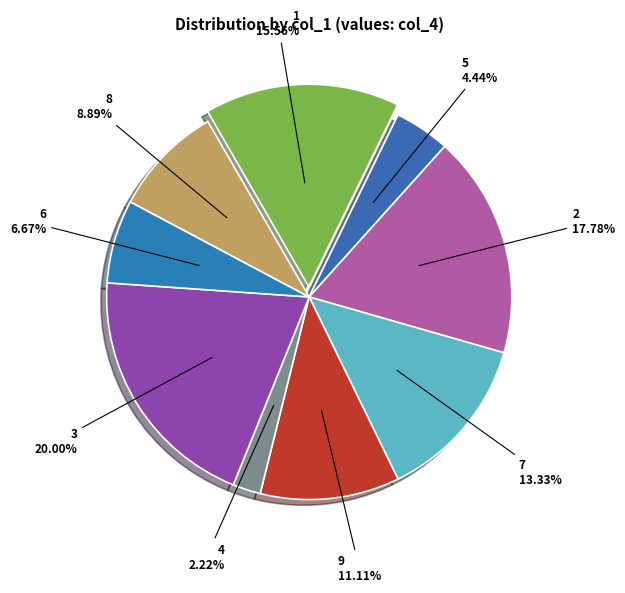

How many segments does this pie chart have?

9